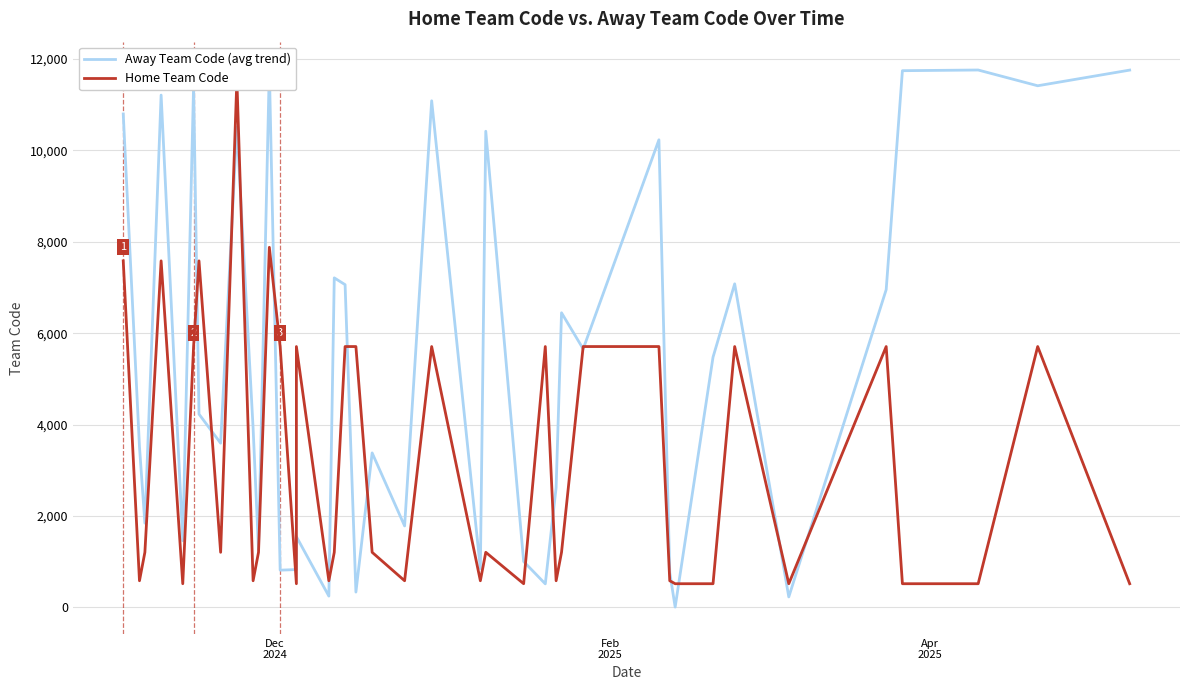

The value of Home Team Code at 22 is 167. True or false?

False